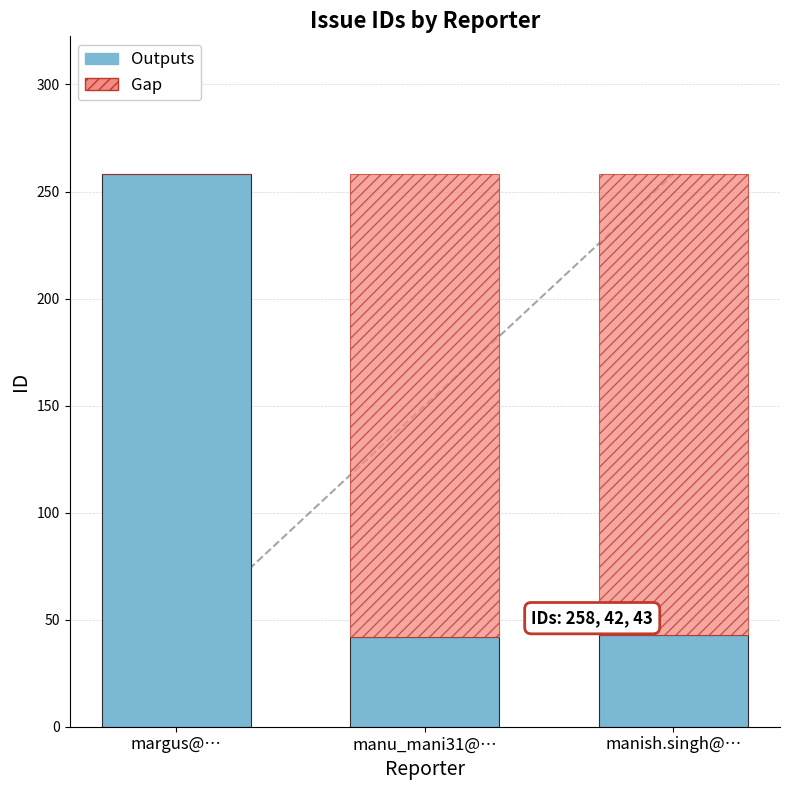

The Outputs series shows 258 at margus@…. True or false?

True